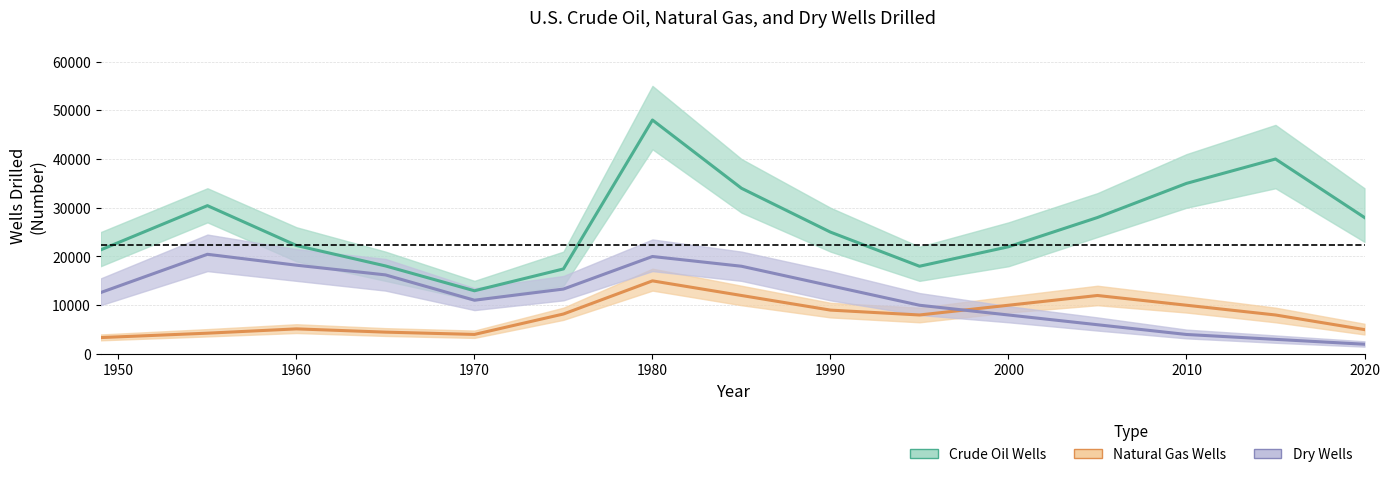

How many data points in Natural Gas Wells are less than 8000?

6